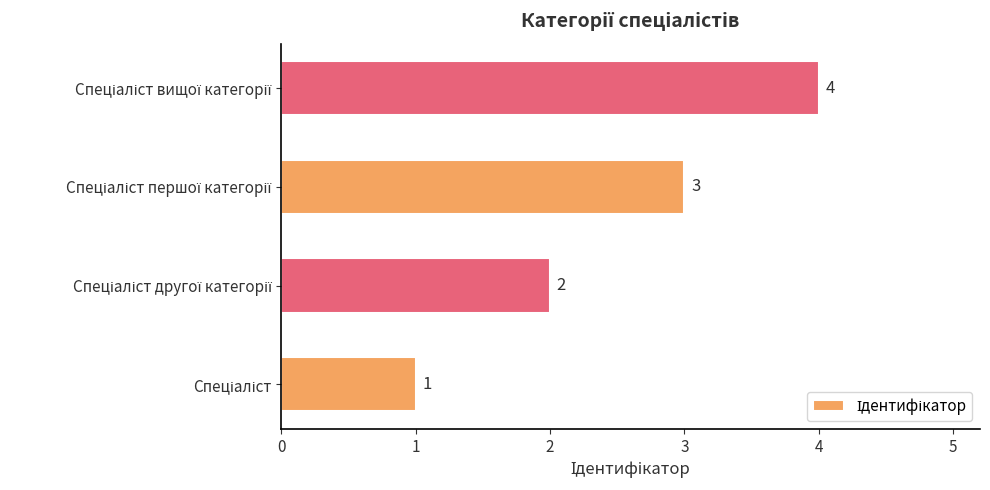

What is the greatest value displayed?

4